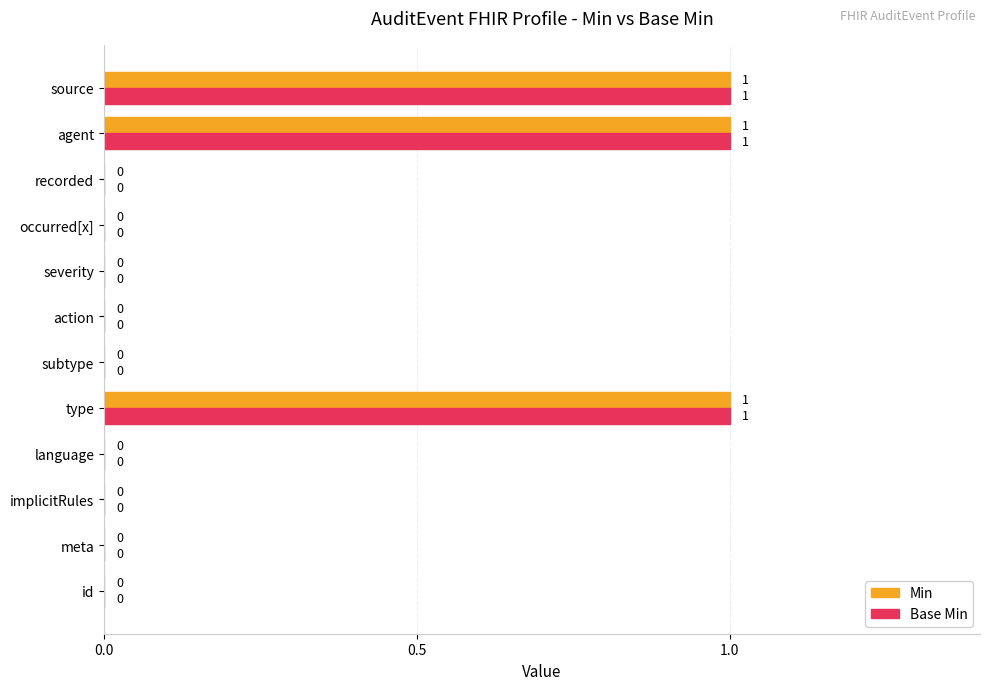

The Min series shows 1 at type. True or false?

True